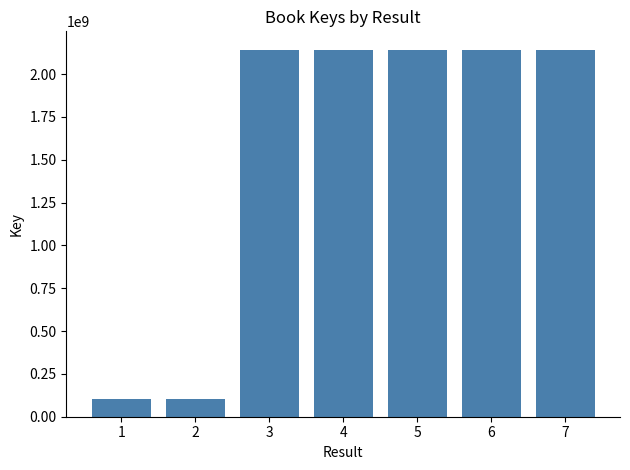

What is the sum of the values at 5 and 4?

4279223647